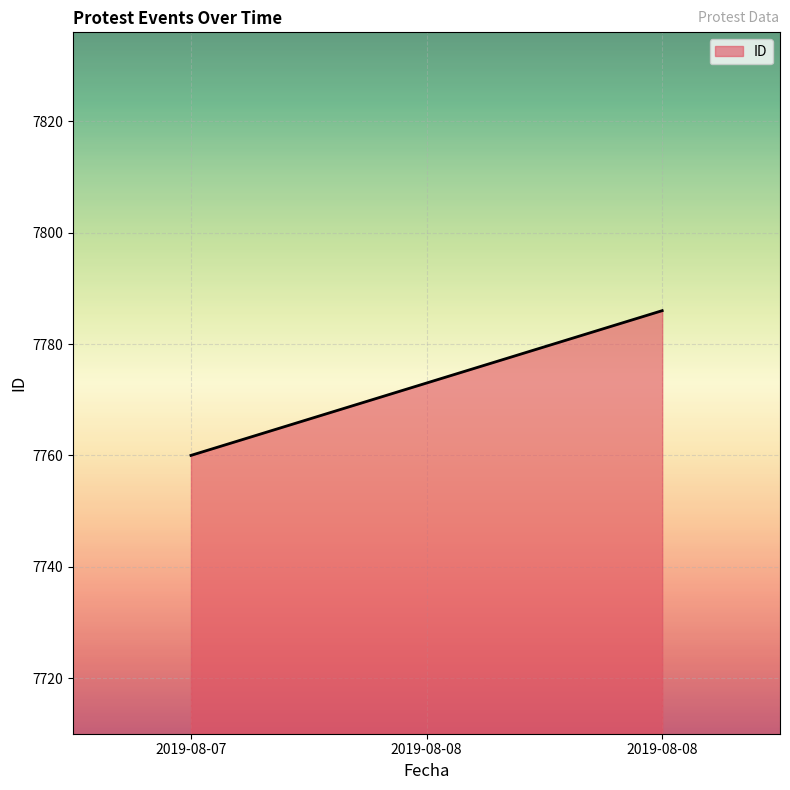

What is the difference between the maximum and second lowest values?

13